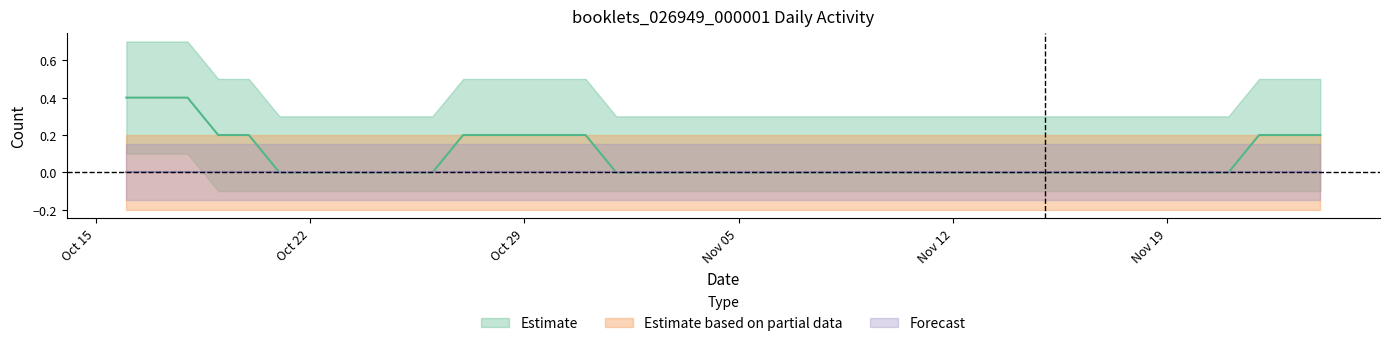

Which series changed the most between 2019-10-25 and 2019-11-15?

Estimate